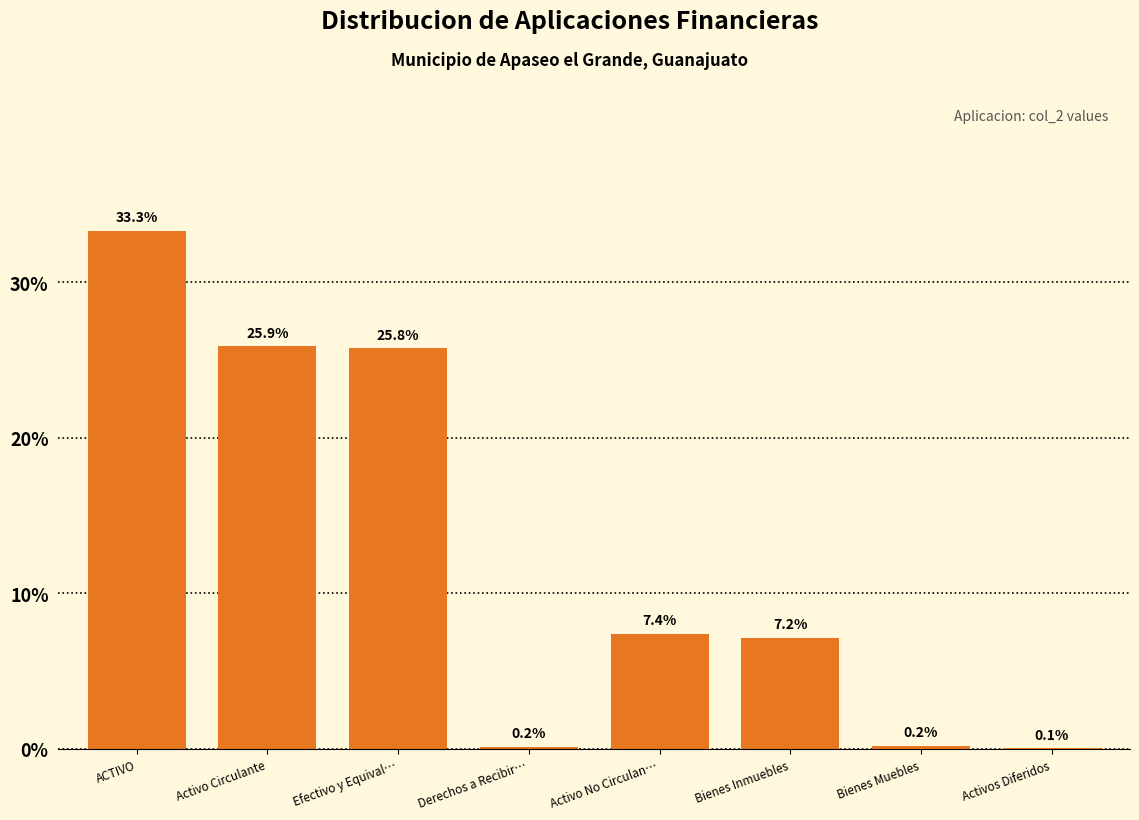

Reading right to left, what are all the values shown in this chart?

Activos Diferidos=0.1	Bienes Muebles=0.2	Bienes Inmuebles=7.2	Activo No Circulan…=7.4	Derechos a Recibir…=0.2	Efectivo y Equival…=25.8	Activo Circulante=25.9	ACTIVO=33.3